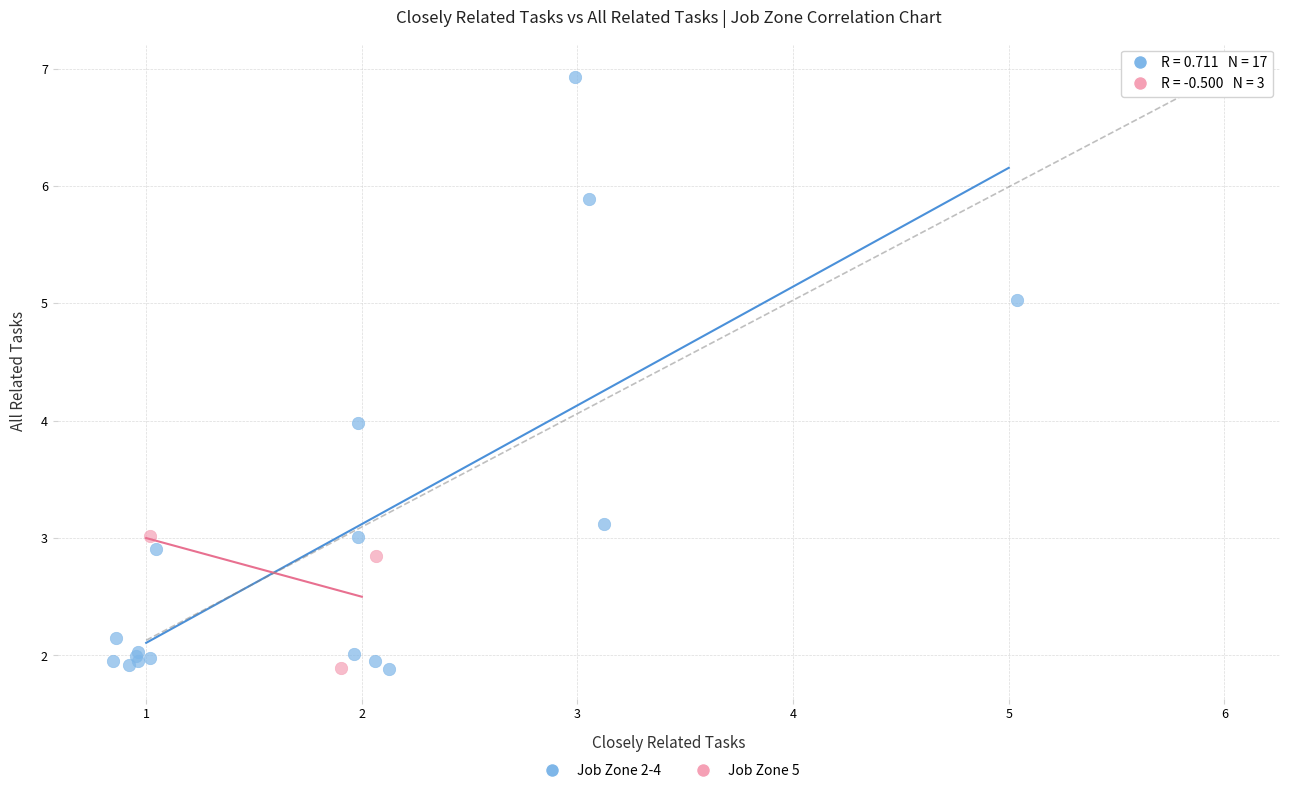

What are all the series names shown in the legend?

Job Zone 2-4, Job Zone 5